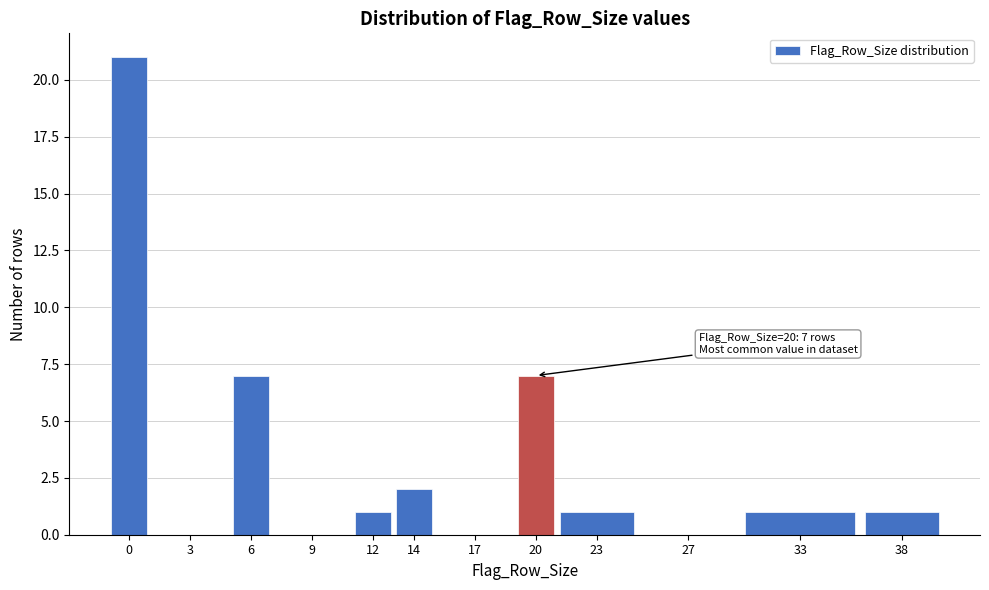

Reading left to right, extract all data points from this chart.

0=21	3=0	6=7	9=0	12=1	14=2	17=0	20=7	23=1	27=0	33=1	38=1